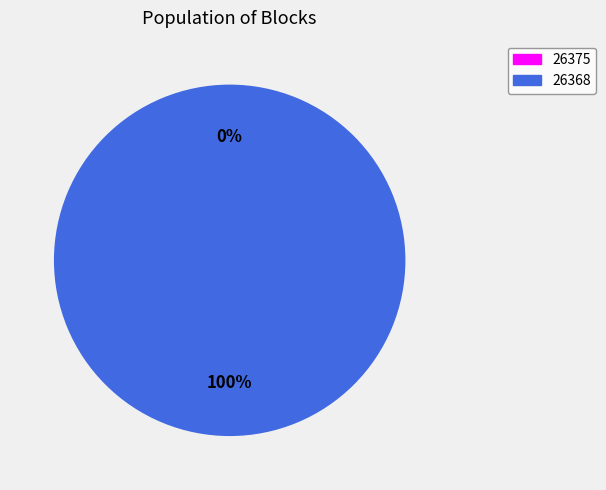

The 26375 slice represents 0% of the pie. True or false?

True